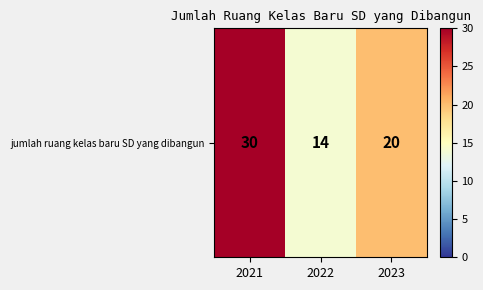

What is the sum of the values at 2021 and 2023?

50